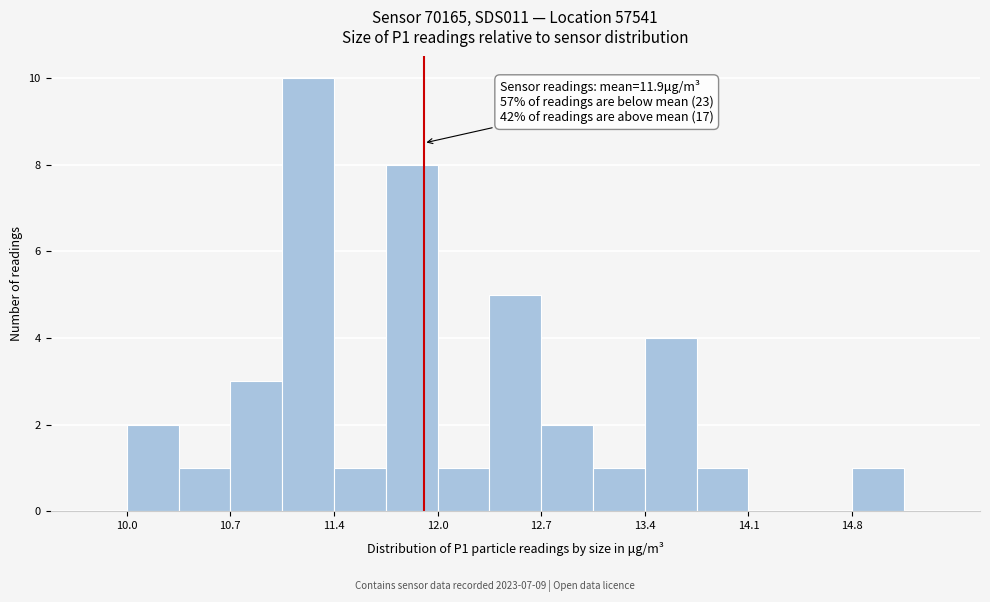

Read against the x-axis, roughly where is the centre of the tallest bar?

11.2